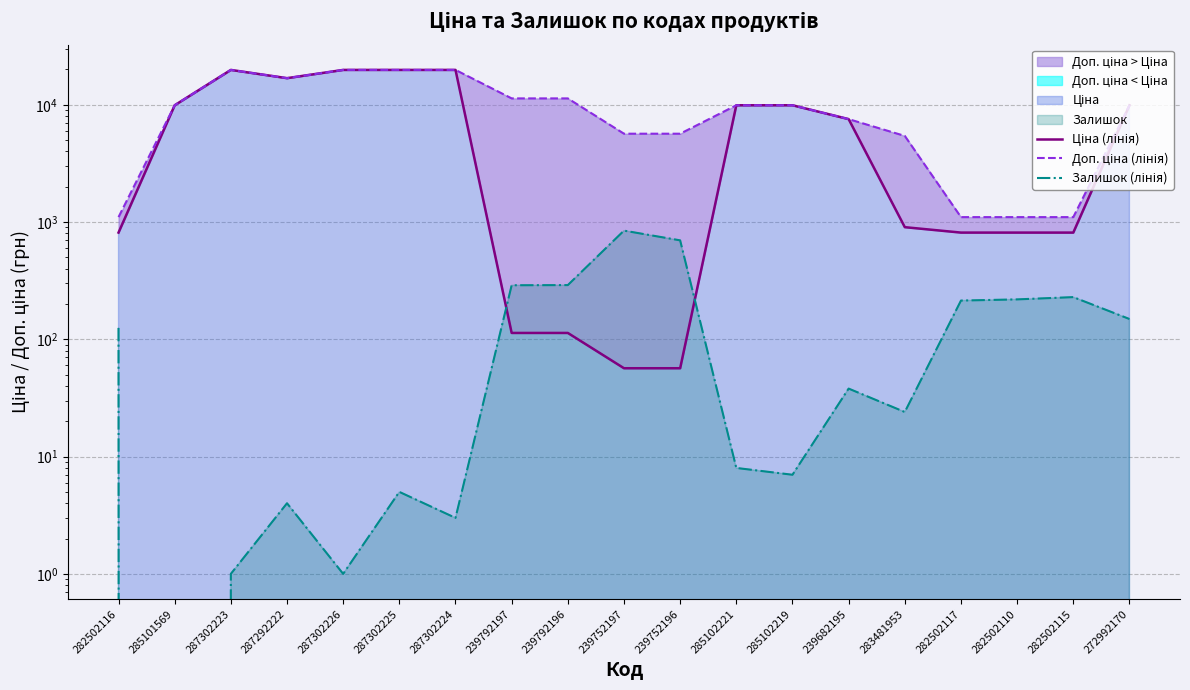

Which label corresponds to the largest value in the chart?

287302223